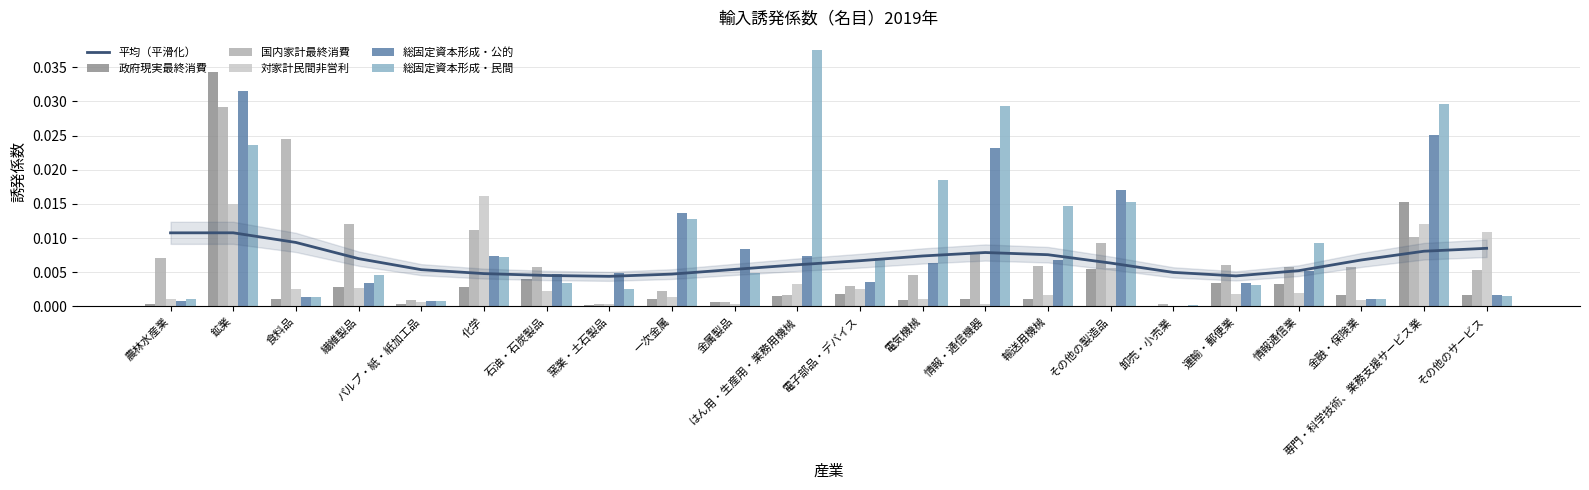

At how many categories does at least one series exceed 0?

22